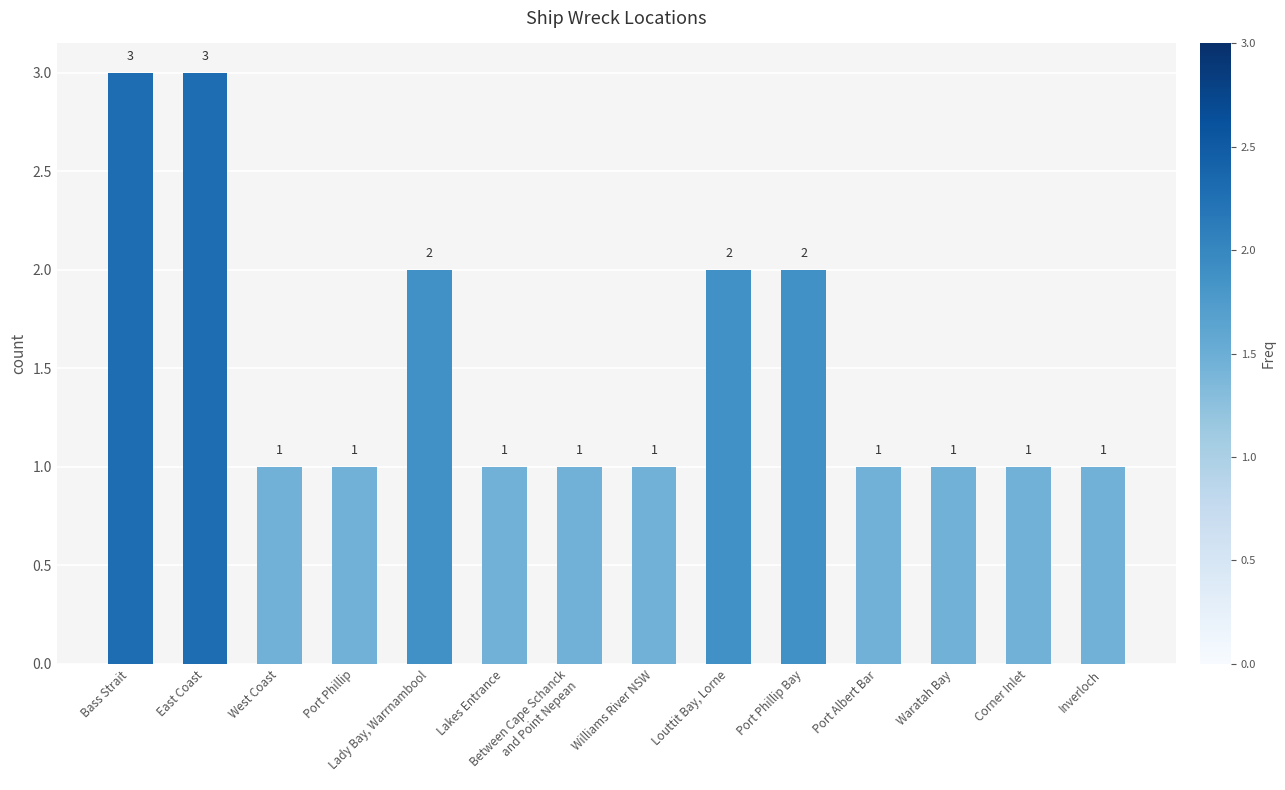

The value at East Coast is 1. True or false?

False